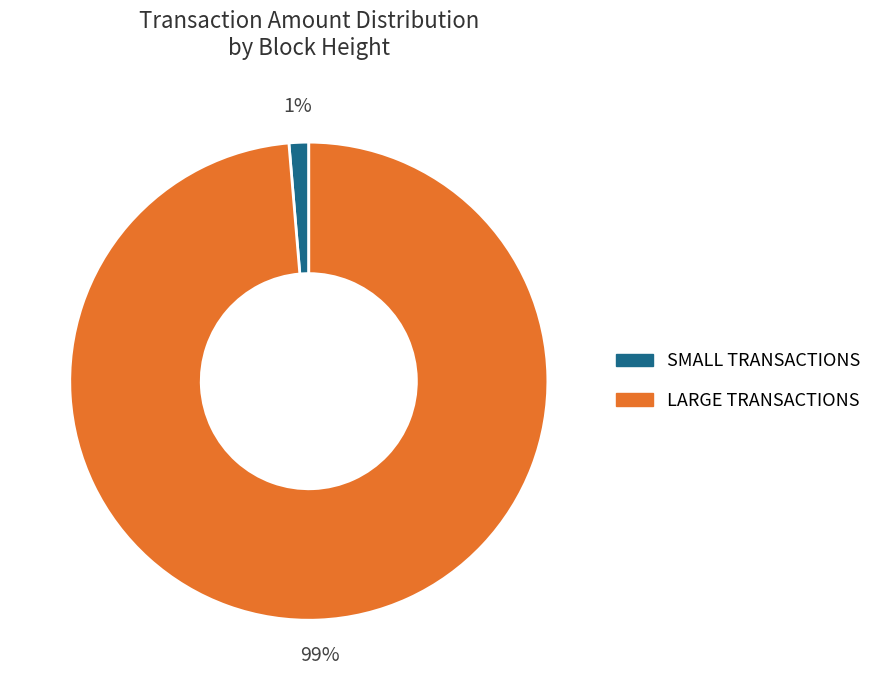

Is there any slice that represents more than half of the pie?

Yes